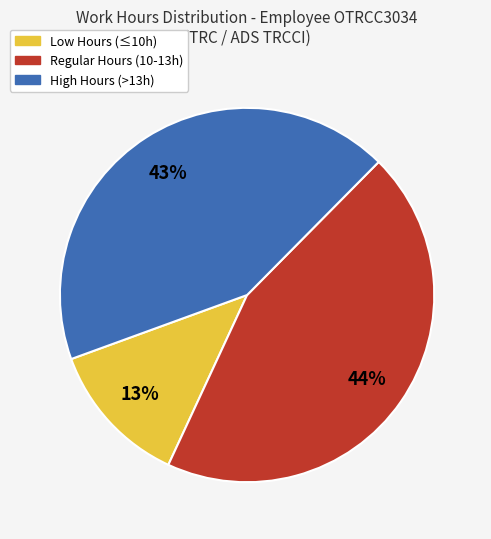

Rank the categories by value from lowest to highest.

Low Hours (≤10h), High Hours (>13h), Regular Hours (10-13h)